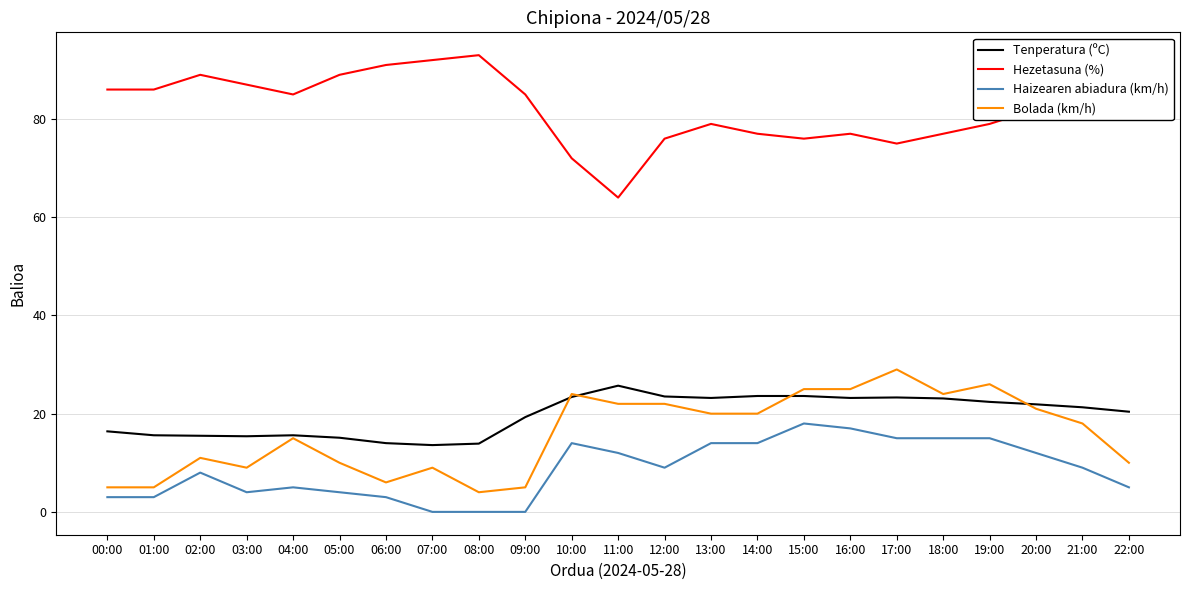

At 07:00, list the series in order from smallest to largest.

Haizearen abiadura (km/h), Bolada (km/h), Tenperatura (ºC), Hezetasuna (%)